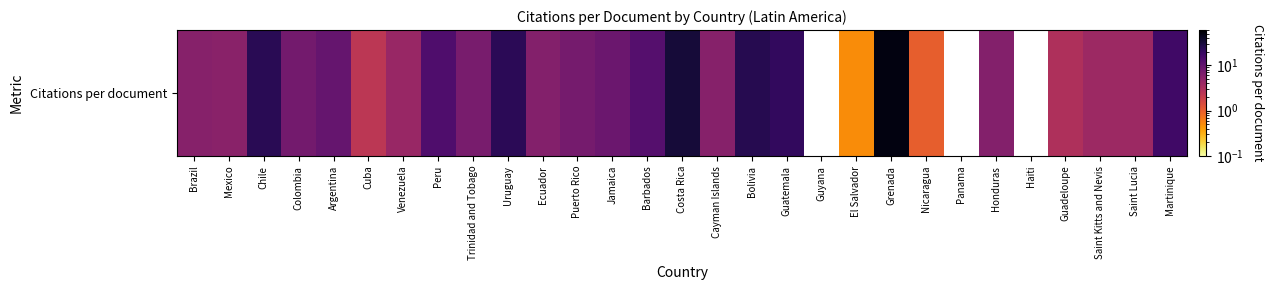

The value at Martinique is 17.0. True or false?

True